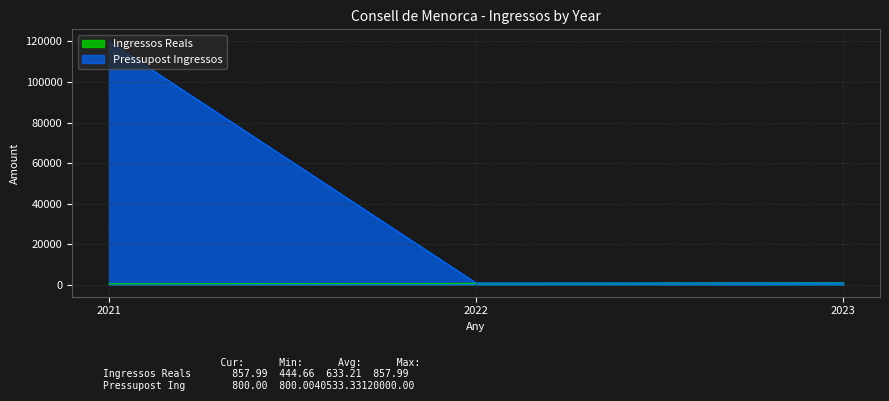

Which category has the lowest value across all series?

2021